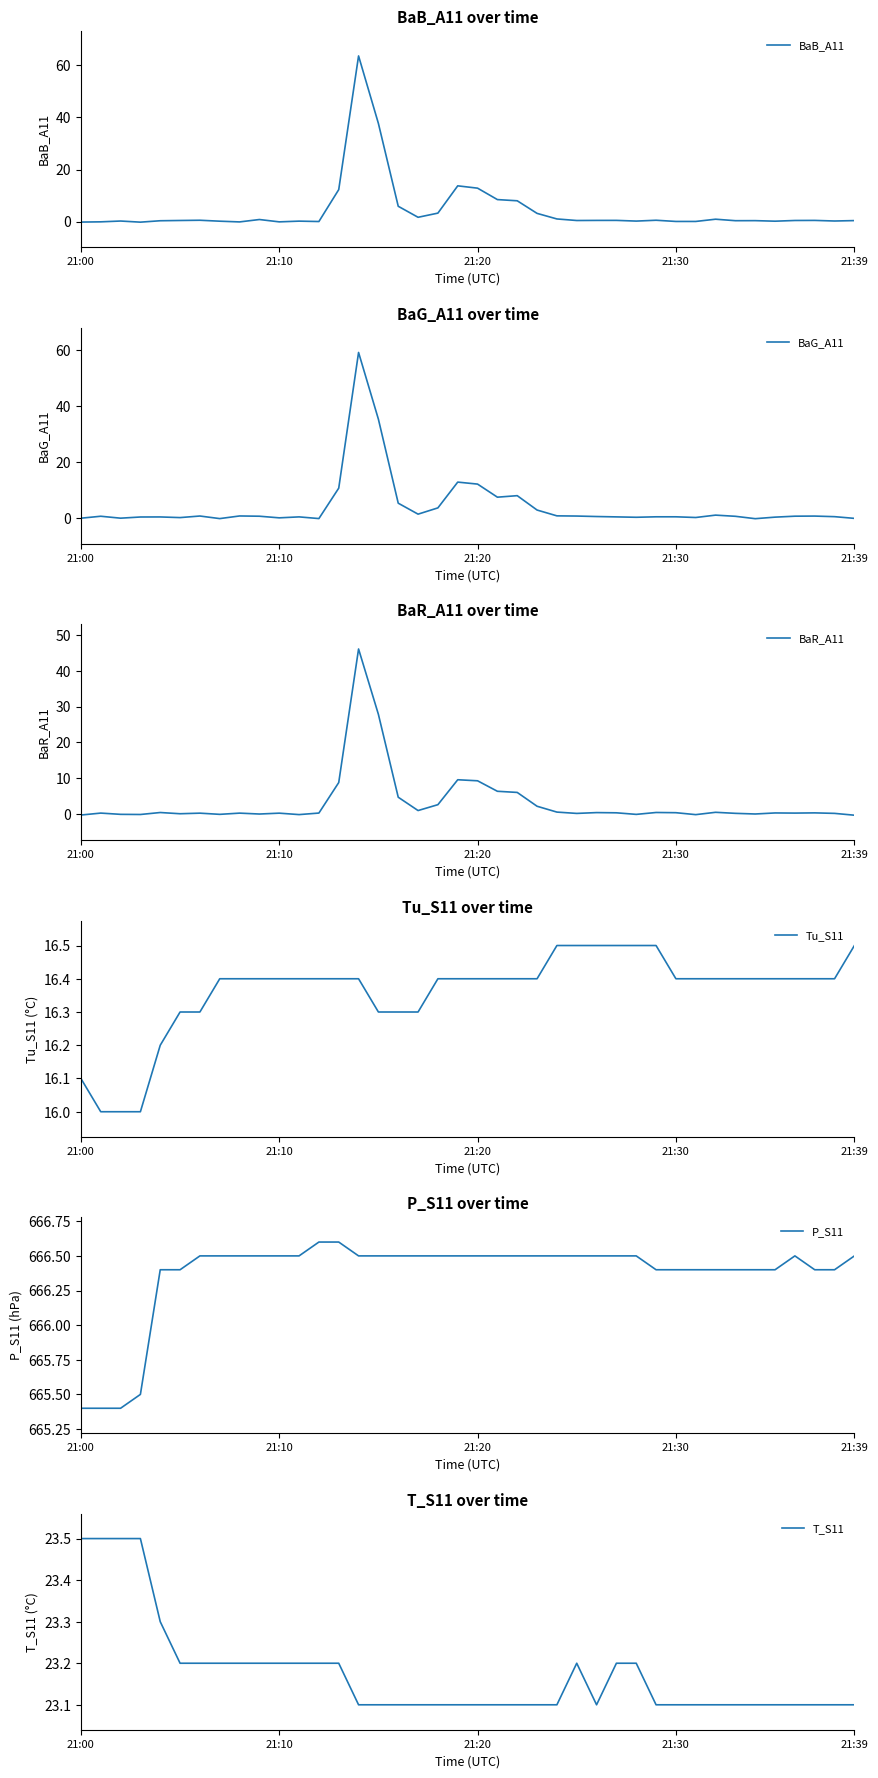

How many times do Tu_S11 and BaR_A11 cross each other?

2